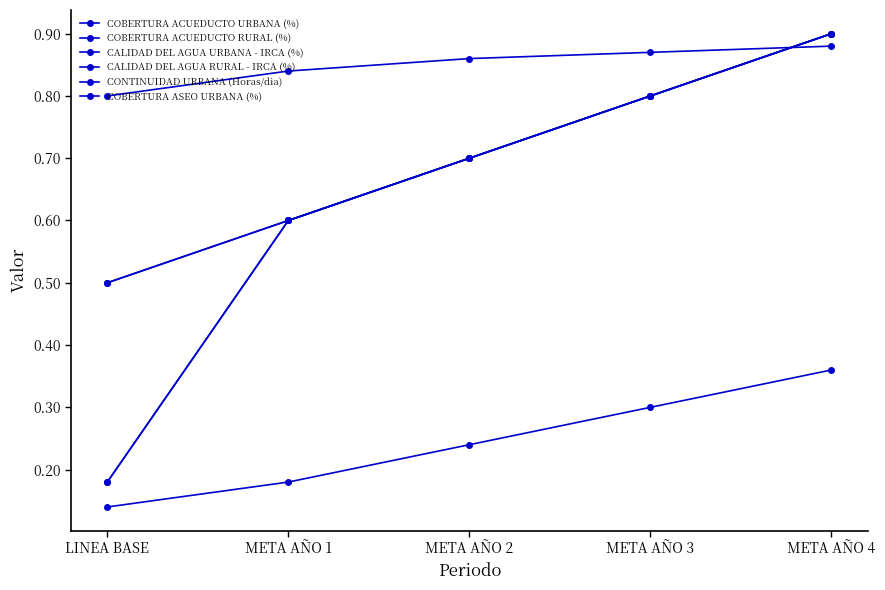

How many lines are shown in the chart?

6